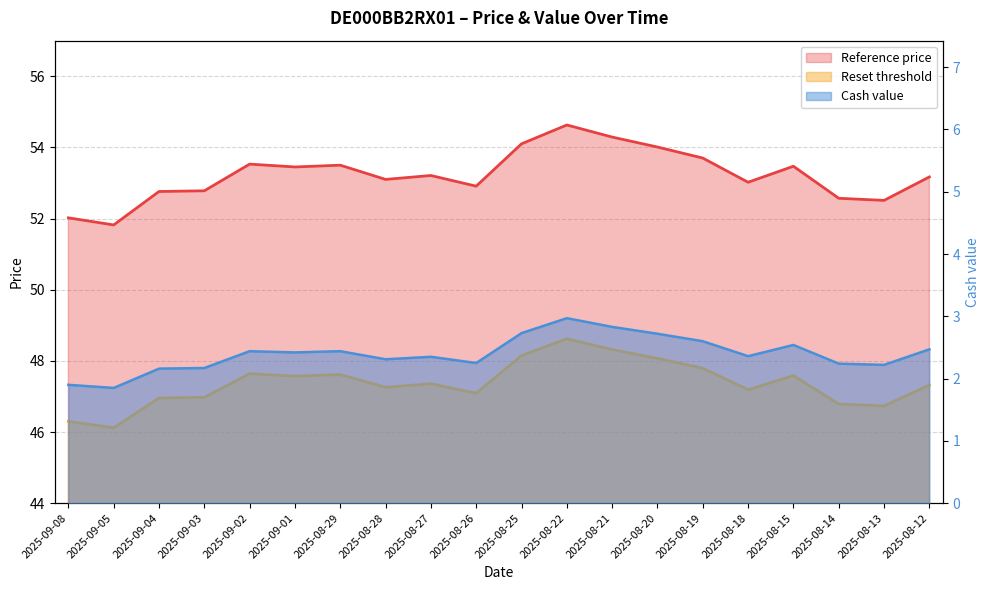

Reading left to right, transcribe all the data shown in this chart.

Reset threshold: 2025-09-08=46.3	2025-09-05=46.1	2025-09-04=47.0	2025-09-03=47.0	2025-09-02=47.6	2025-09-01=47.6	2025-08-29=47.6	2025-08-28=47.3	2025-08-27=47.4	2025-08-26=47.1	2025-08-25=48.1	2025-08-22=48.6	2025-08-21=48.3	2025-08-20=48.1	2025-08-19=47.8	2025-08-18=47.2	2025-08-15=47.6	2025-08-14=46.8	2025-08-13=46.7	2025-08-12=47.3
Reference price: 2025-09-08=52.0	2025-09-05=51.8	2025-09-04=52.8	2025-09-03=52.8	2025-09-02=53.5	2025-09-01=53.5	2025-08-29=53.5	2025-08-28=53.1	2025-08-27=53.2	2025-08-26=52.9	2025-08-25=54.1	2025-08-22=54.6	2025-08-21=54.3	2025-08-20=54.0	2025-08-19=53.7	2025-08-18=53.0	2025-08-15=53.5	2025-08-14=52.6	2025-08-13=52.5	2025-08-12=53.2
Cash value: 2025-09-08=1.9	2025-09-05=1.9	2025-09-04=2.2	2025-09-03=2.2	2025-09-02=2.4	2025-09-01=2.4	2025-08-29=2.4	2025-08-28=2.3	2025-08-27=2.4	2025-08-26=2.2	2025-08-25=2.7	2025-08-22=3.0	2025-08-21=2.8	2025-08-20=2.7	2025-08-19=2.6	2025-08-18=2.4	2025-08-15=2.5	2025-08-14=2.2	2025-08-13=2.2	2025-08-12=2.5